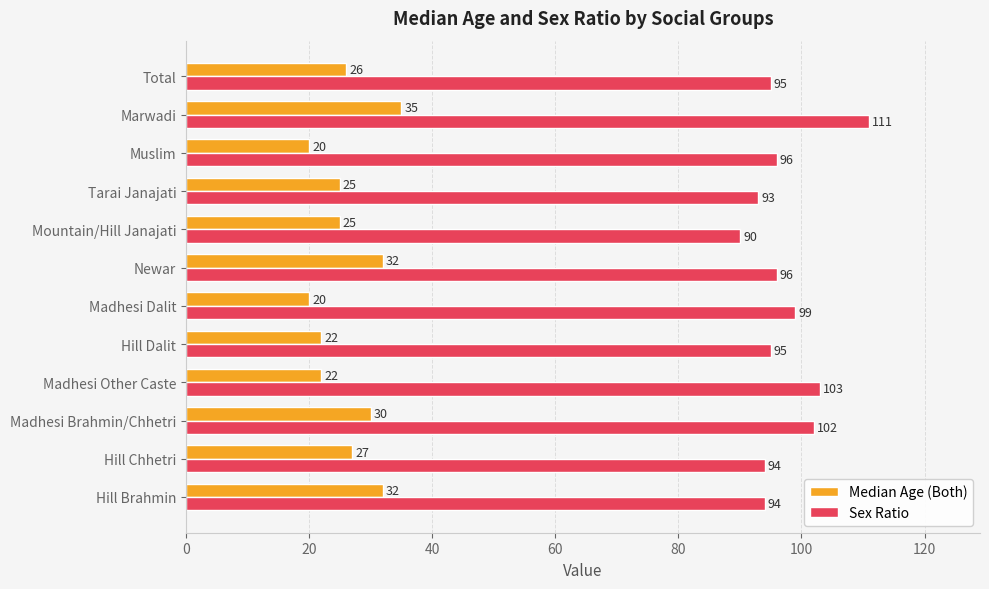

List the series in order of their peak value, highest first.

Sex Ratio, Median Age (Both)